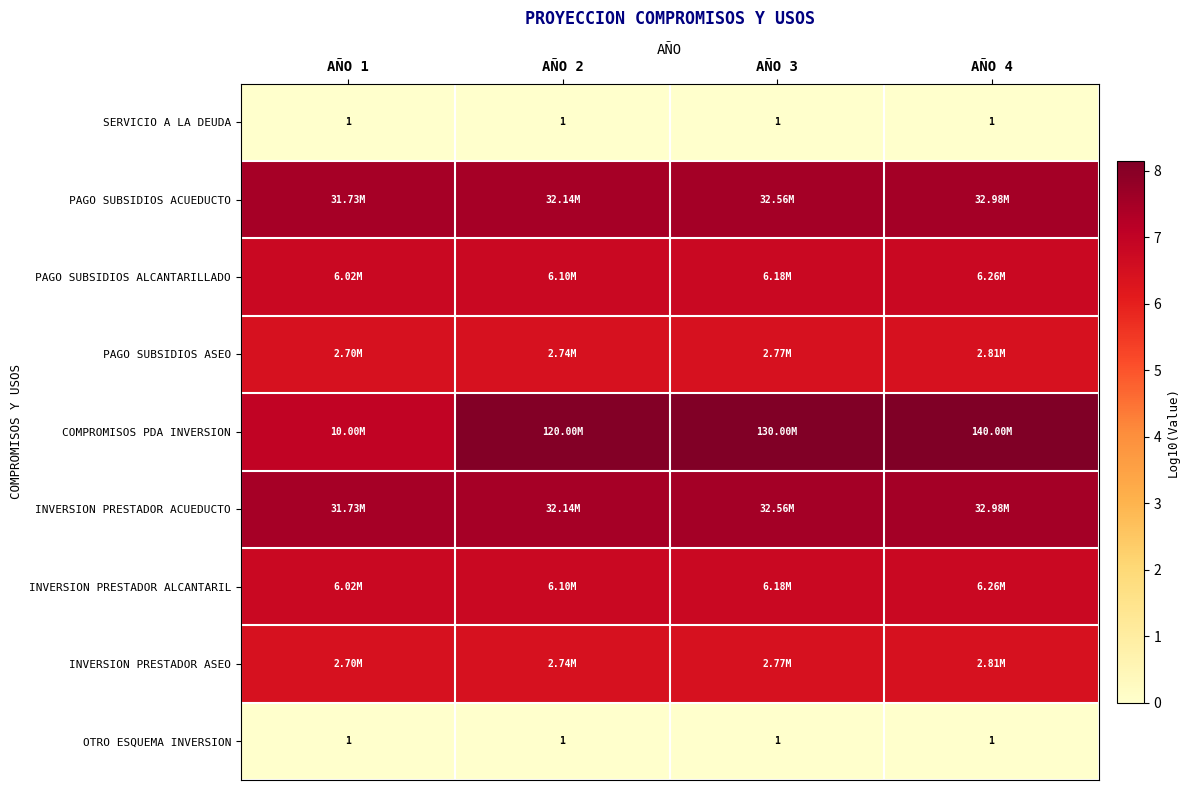

Which category has the highest value in the INVERSION PRESTADOR ACUEDUCTO series?

AÑO 4